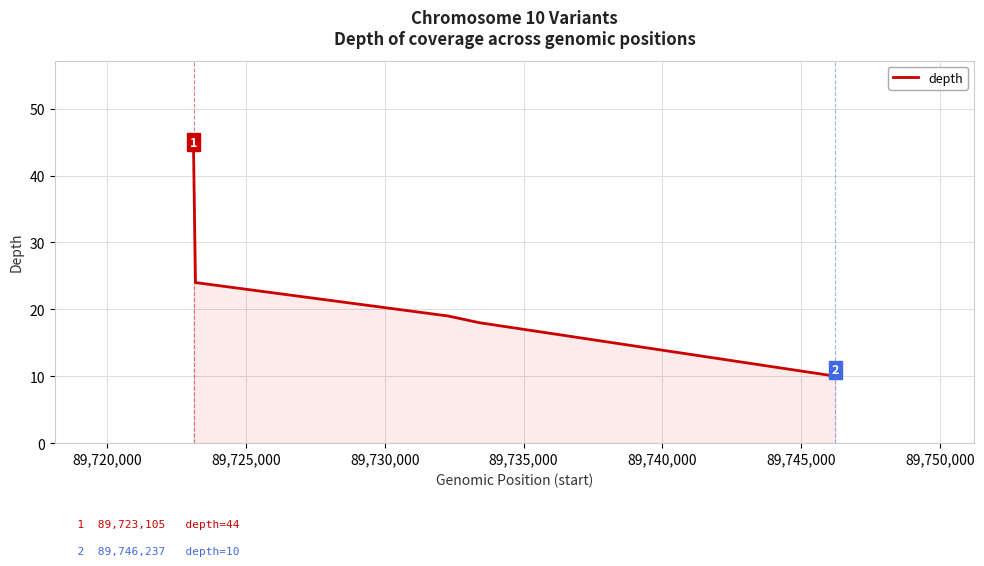

What is the smallest value displayed?

10